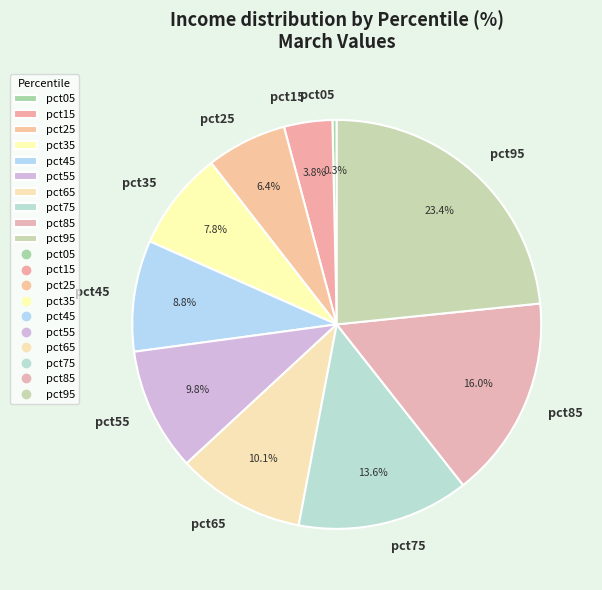

Which category has the biggest portion of the pie?

pct95